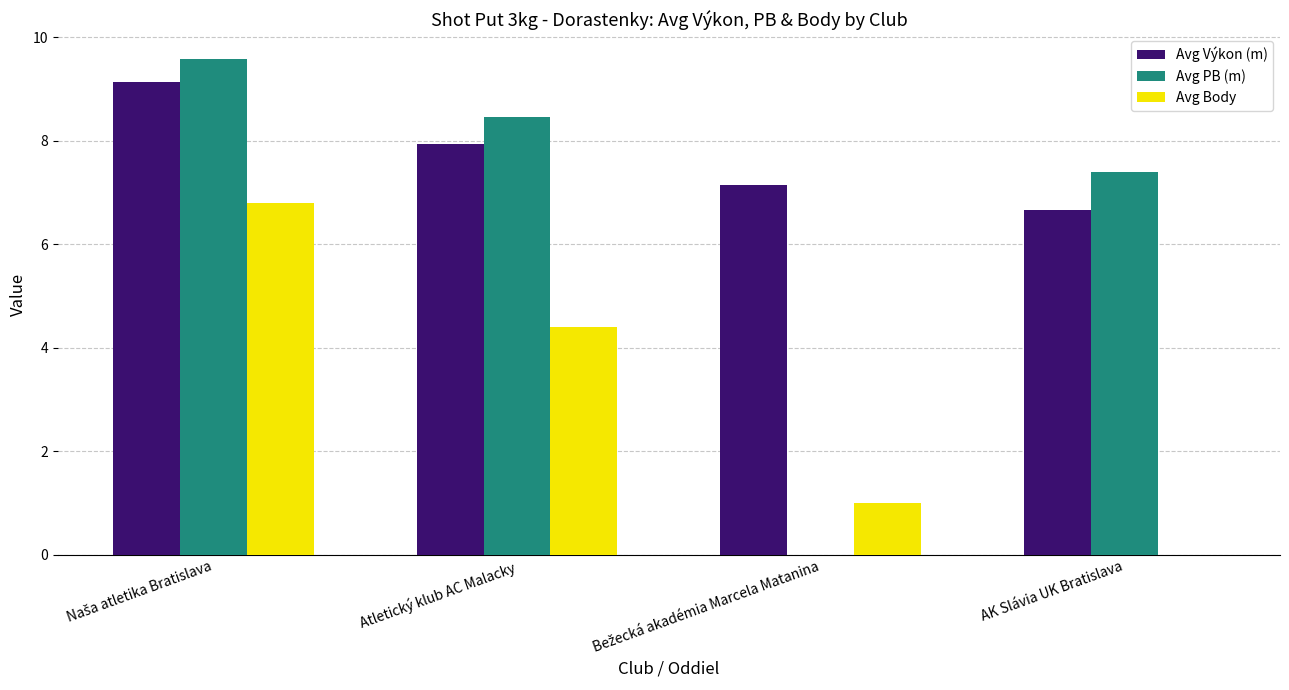

What is the approximate value of Avg Výkon (m) at AK Slávia UK Bratislava?

6.7